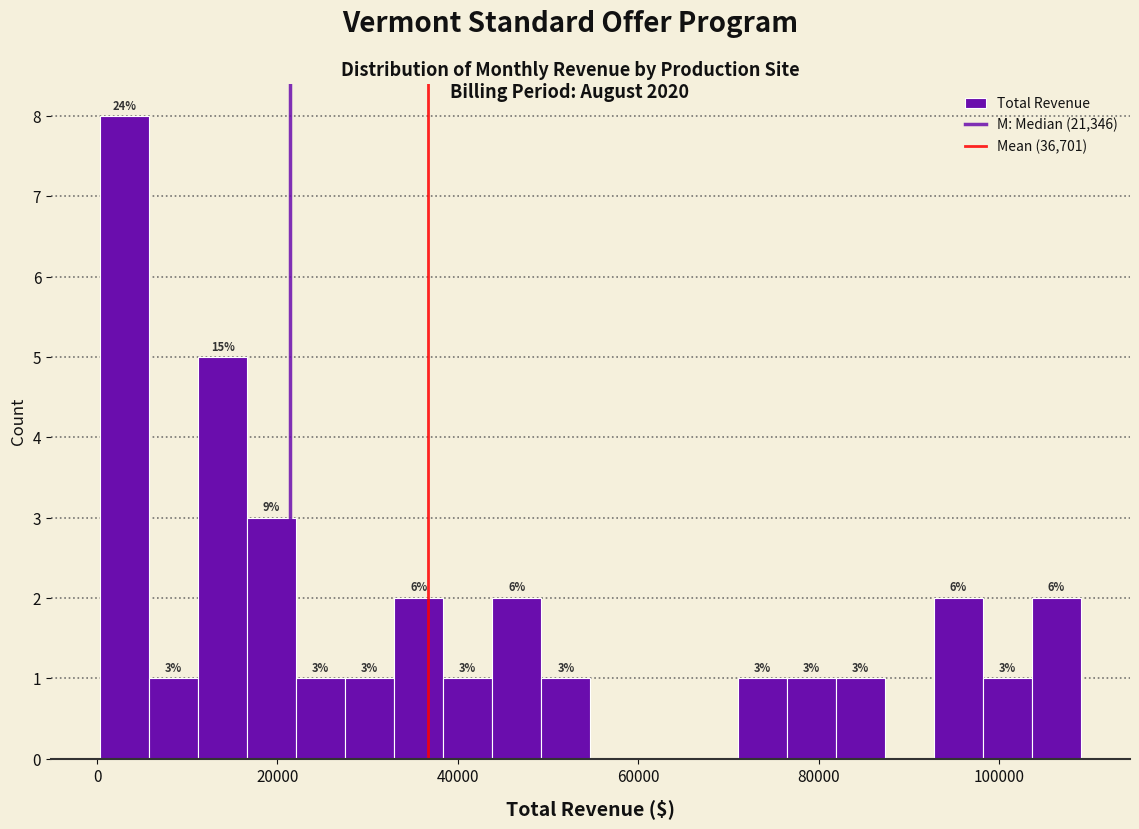

Read against the x-axis, roughly where is the centre of the tallest bar?

4000